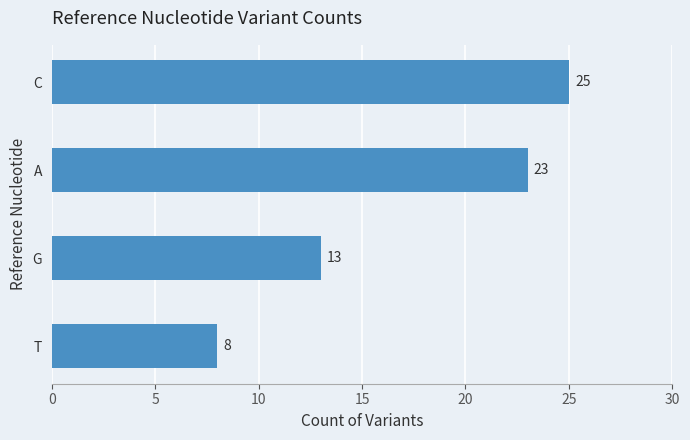

Reading top to bottom, what are all the values shown in this chart?

C=25	A=23	G=13	T=8